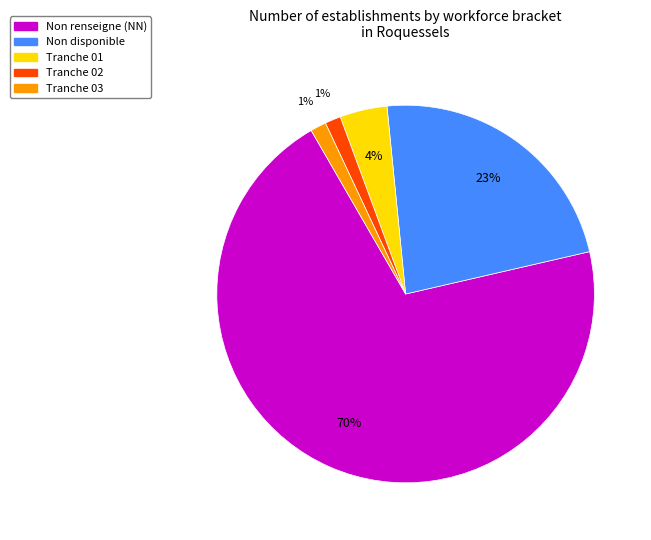

Which has a higher value, Non renseigne (NN) or Tranche 03?

Non renseigne (NN)